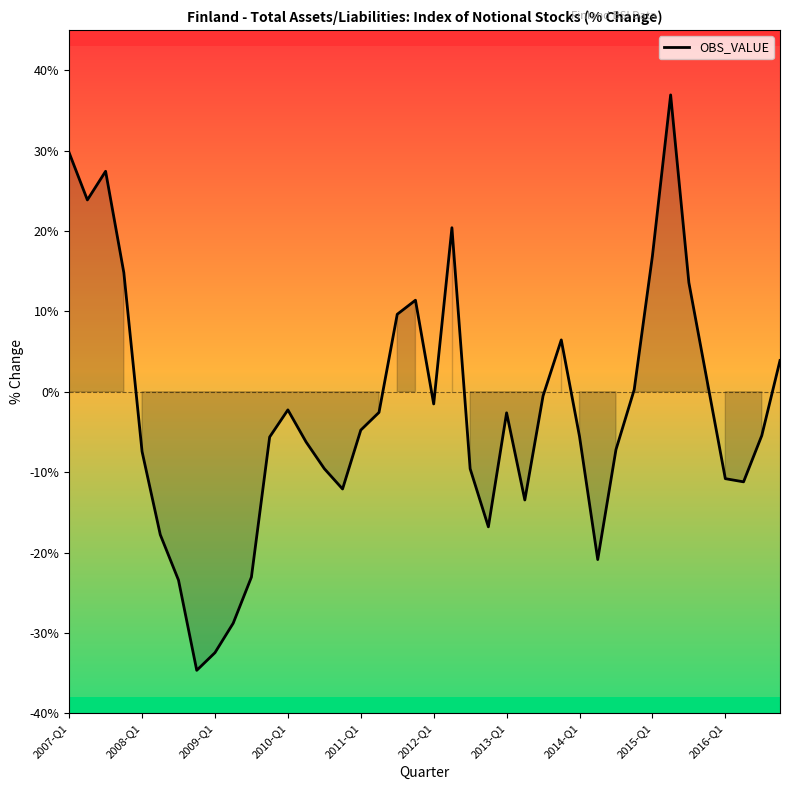

What is the maximum value shown in the chart?

36.9